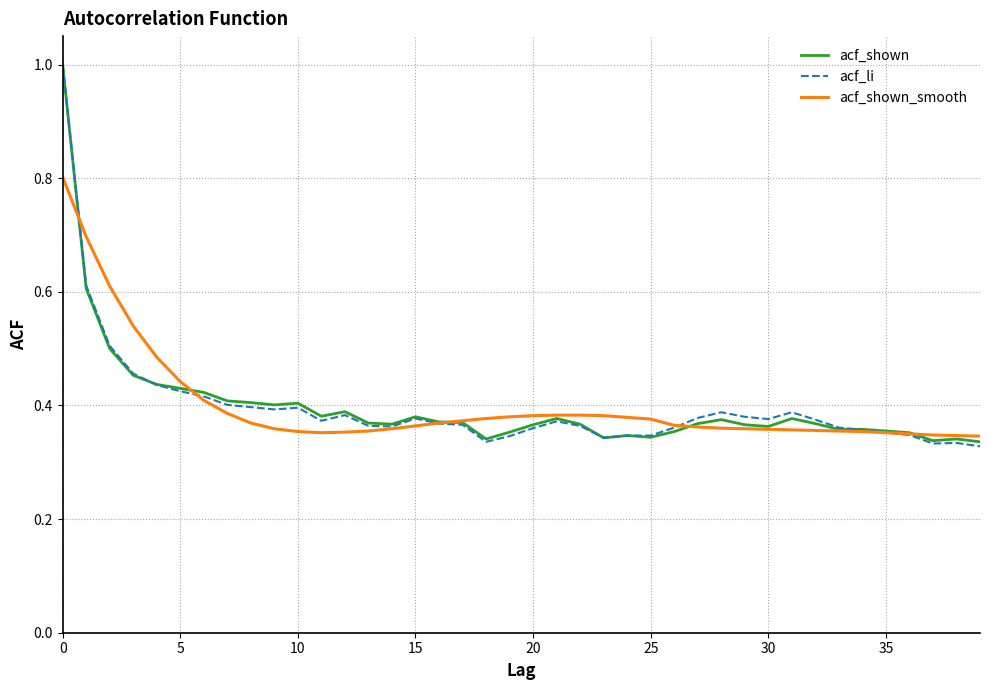

What is the greatest value displayed?

1.0